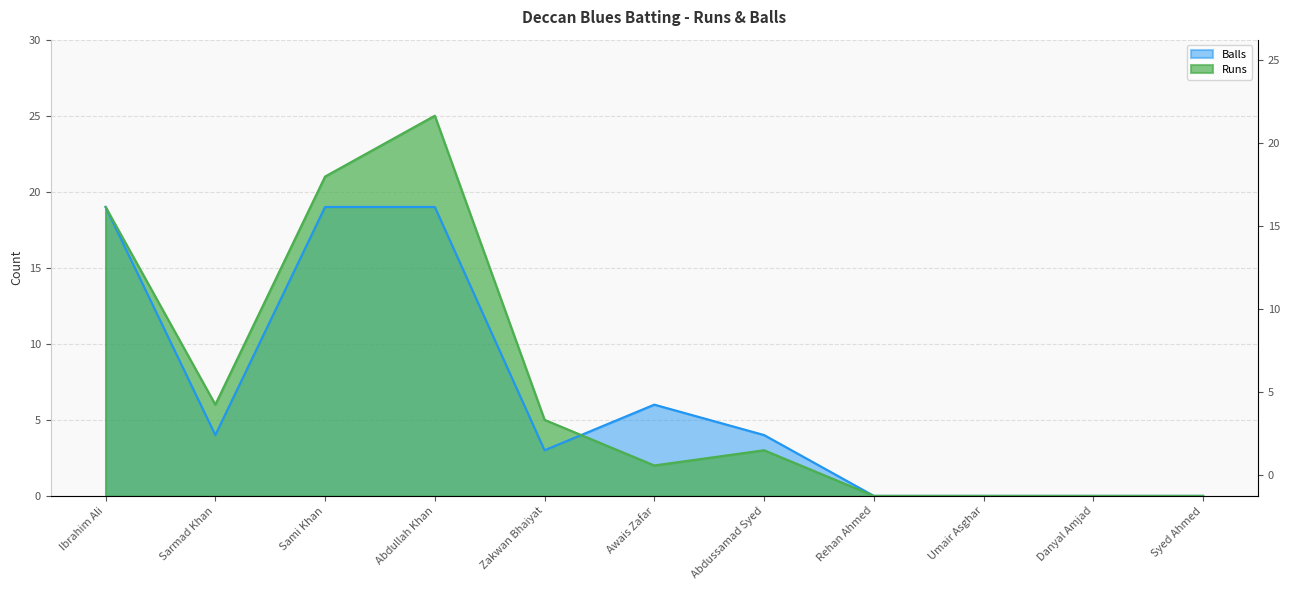

True or false: Balls and Runs intersect in this chart.

True